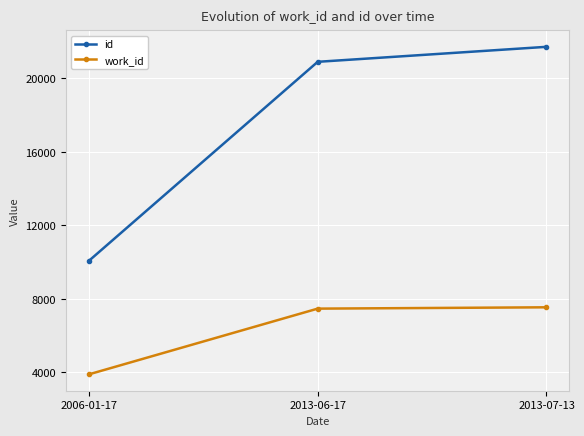

Does the chart have visible grid lines?

Yes